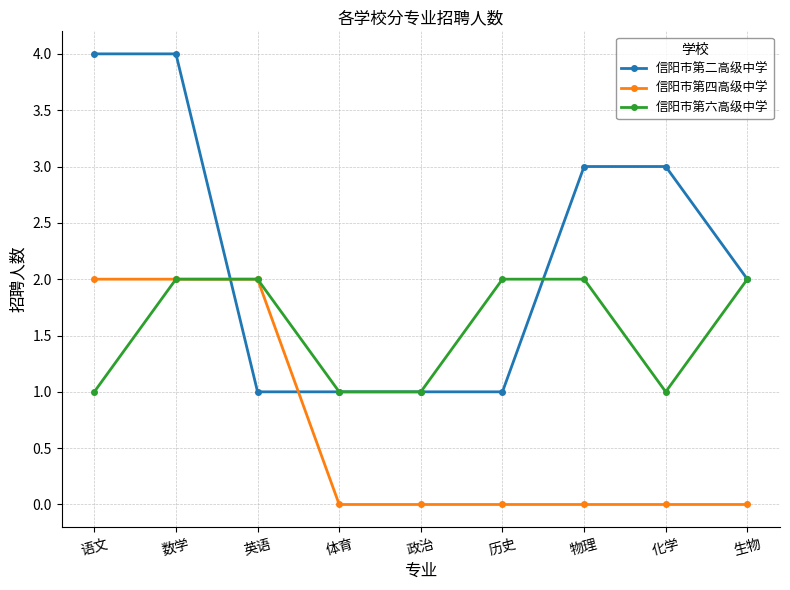

Reading left to right, extract all data points from this chart.

信阳市第二高级中学: 语文=4	数学=4	英语=1	体育=1	政治=1	历史=1	物理=3	化学=3	生物=2
信阳市第四高级中学: 语文=2	数学=2	英语=2	体育=0	政治=0	历史=0	物理=0	化学=0	生物=0
信阳市第六高级中学: 语文=1	数学=2	英语=2	体育=1	政治=1	历史=2	物理=2	化学=1	生物=2